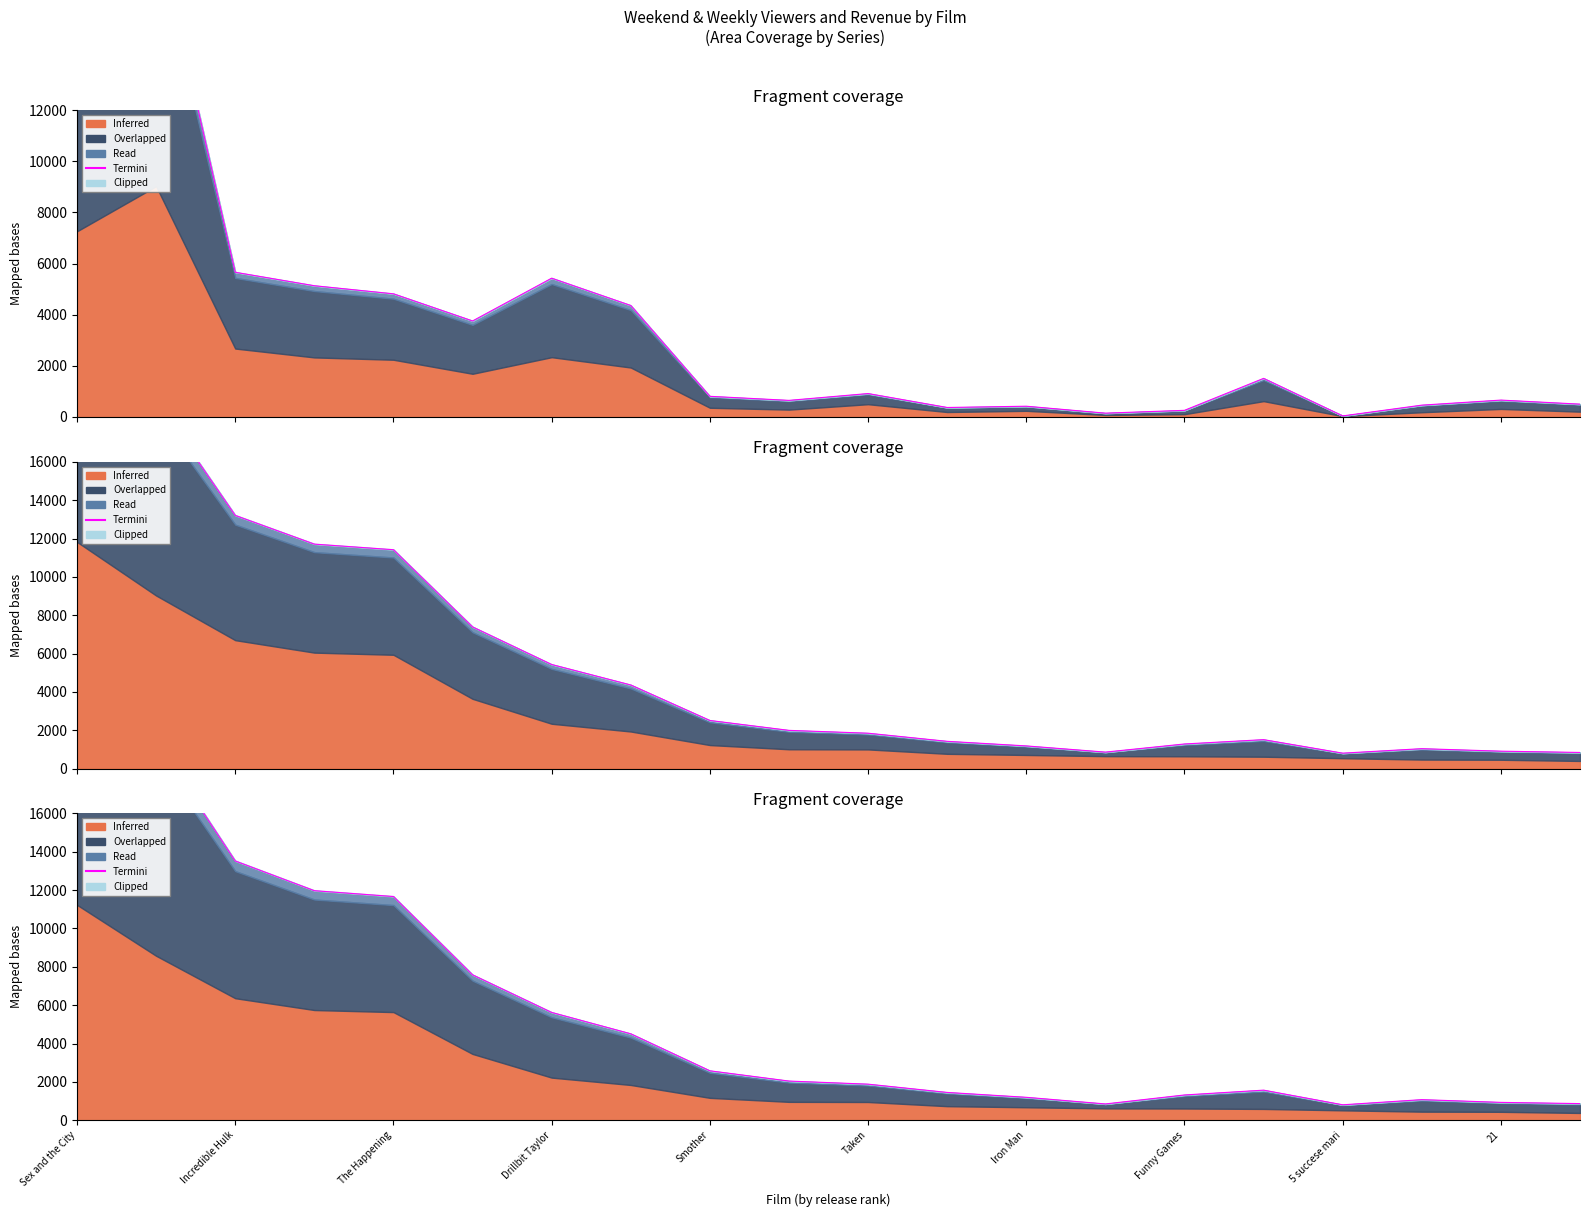

The chart shows a value of 9130.5 at Incredible Hulk. True or false?

False